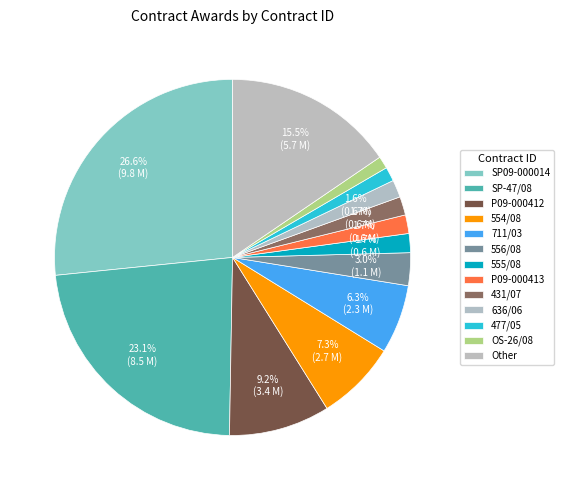

How many slices are in this pie chart?

13